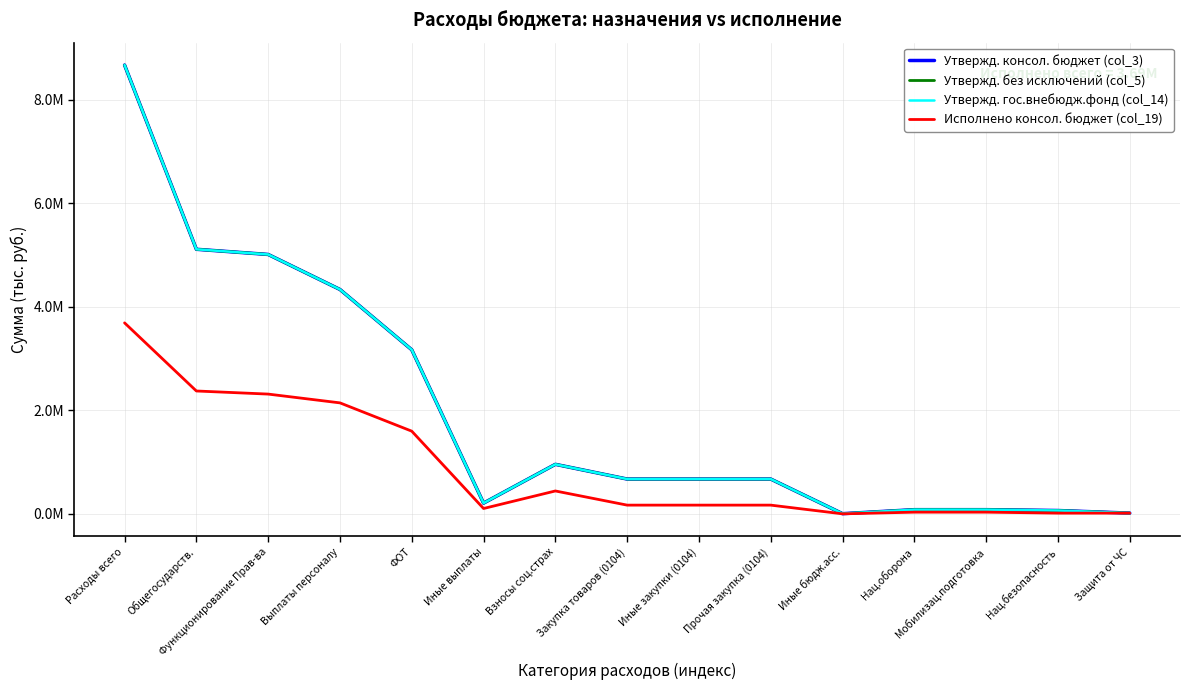

Rank the series at Выплаты персоналу from highest to lowest value.

Утвержд. консол. бюджет (col_3), Утвержд. без исключений (col_5), Утвержд. гос.внебюдж.фонд (col_14), Исполнено консол. бюджет (col_19)